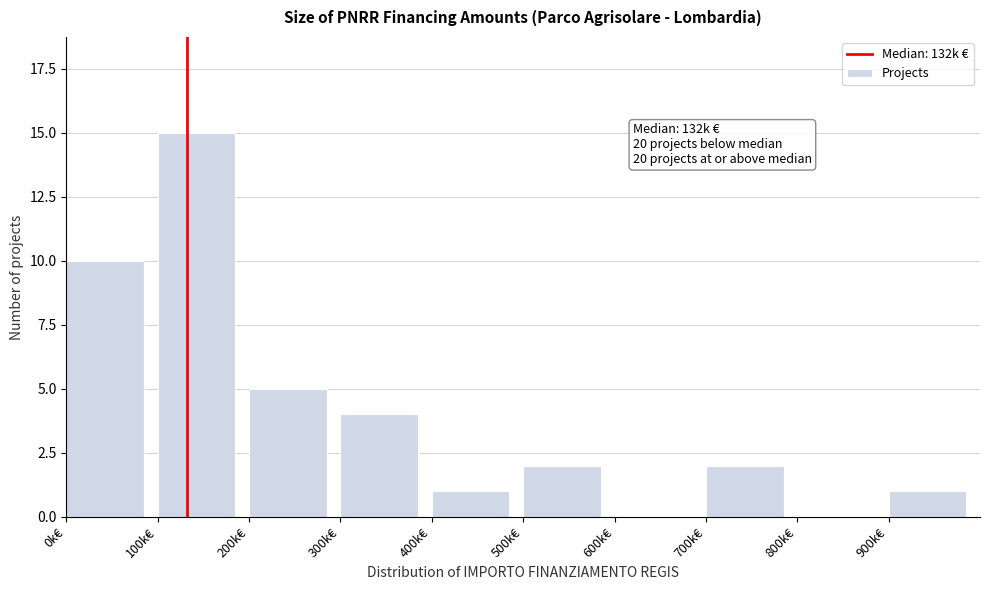

Reading left to right, transcribe all the data shown in this chart.

0k€=10	100k€=15	200k€=5	300k€=4	400k€=1	500k€=2	600k€=0	700k€=2	800k€=0	900k€=1